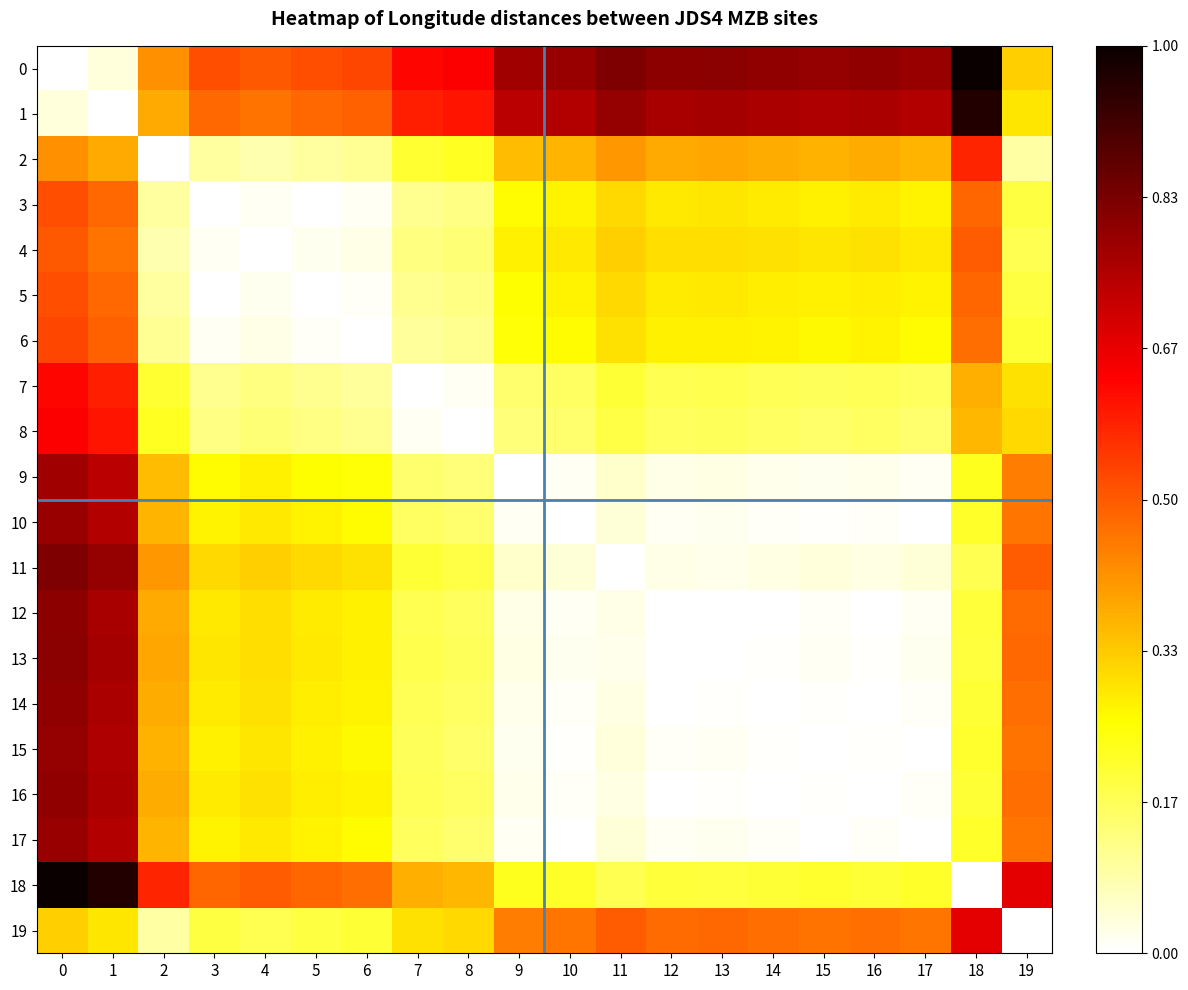

Reading right to left, list all the values displayed in this chart.

0: 19=0.3	18=1.0	17=0.8	16=0.8	15=0.8	14=0.8	13=0.8	12=0.8	11=0.8	10=0.8	9=0.8	8=0.6	7=0.6	6=0.5	5=0.5	4=0.5	3=0.5	2=0.4	1=0.0	0=0.0
1: 19=0.3	18=1.0	17=0.7	16=0.8	15=0.8	14=0.8	13=0.8	12=0.8	11=0.8	10=0.7	9=0.7	8=0.6	7=0.6	6=0.5	5=0.5	4=0.5	3=0.5	2=0.4	1=0.0	0=0.0
2: 19=0.1	18=0.6	17=0.4	16=0.4	15=0.4	14=0.4	13=0.4	12=0.4	11=0.4	10=0.4	9=0.4	8=0.2	7=0.2	6=0.1	5=0.1	4=0.1	3=0.1	2=0.0	1=0.4	0=0.4
3: 19=0.2	18=0.5	17=0.3	16=0.3	15=0.3	14=0.3	13=0.3	12=0.3	11=0.3	10=0.3	9=0.3	8=0.1	7=0.1	6=0.0	5=0.0	4=0.0	3=0.0	2=0.1	1=0.5	0=0.5
4: 19=0.2	18=0.5	17=0.3	16=0.3	15=0.3	14=0.3	13=0.3	12=0.3	11=0.3	10=0.3	9=0.3	8=0.1	7=0.1	6=0.0	5=0.0	4=0.0	3=0.0	2=0.1	1=0.5	0=0.5
5: 19=0.2	18=0.5	17=0.3	16=0.3	15=0.3	14=0.3	13=0.3	12=0.3	11=0.3	10=0.3	9=0.3	8=0.1	7=0.1	6=0.0	5=0.0	4=0.0	3=0.0	2=0.1	1=0.5	0=0.5
6: 19=0.2	18=0.5	17=0.3	16=0.3	15=0.3	14=0.3	13=0.3	12=0.3	11=0.3	10=0.3	9=0.2	8=0.1	7=0.1	6=0.0	5=0.0	4=0.0	3=0.0	2=0.1	1=0.5	0=0.5
7: 19=0.3	18=0.4	17=0.2	16=0.2	15=0.2	14=0.2	13=0.2	12=0.2	11=0.2	10=0.2	9=0.1	8=0.0	7=0.0	6=0.1	5=0.1	4=0.1	3=0.1	2=0.2	1=0.6	0=0.6
8: 19=0.3	18=0.4	17=0.1	16=0.2	15=0.2	14=0.2	13=0.2	12=0.2	11=0.2	10=0.1	9=0.1	8=0.0	7=0.0	6=0.1	5=0.1	4=0.1	3=0.1	2=0.2	1=0.6	0=0.6
9: 19=0.4	18=0.2	17=0.0	16=0.0	15=0.0	14=0.0	13=0.0	12=0.0	11=0.1	10=0.0	9=0.0	8=0.1	7=0.1	6=0.2	5=0.3	4=0.3	3=0.3	2=0.4	1=0.7	0=0.8
10: 19=0.5	18=0.2	17=0.0	16=0.0	15=0.0	14=0.0	13=0.0	12=0.0	11=0.0	10=0.0	9=0.0	8=0.1	7=0.2	6=0.3	5=0.3	4=0.3	3=0.3	2=0.4	1=0.7	0=0.8
11: 19=0.5	18=0.2	17=0.0	16=0.0	15=0.0	14=0.0	13=0.0	12=0.0	11=0.0	10=0.0	9=0.1	8=0.2	7=0.2	6=0.3	5=0.3	4=0.3	3=0.3	2=0.4	1=0.8	0=0.8
12: 19=0.5	18=0.2	17=0.0	16=0.0	15=0.0	14=0.0	13=0.0	12=0.0	11=0.0	10=0.0	9=0.0	8=0.2	7=0.2	6=0.3	5=0.3	4=0.3	3=0.3	2=0.4	1=0.8	0=0.8
13: 19=0.5	18=0.2	17=0.0	16=0.0	15=0.0	14=0.0	13=0.0	12=0.0	11=0.0	10=0.0	9=0.0	8=0.2	7=0.2	6=0.3	5=0.3	4=0.3	3=0.3	2=0.4	1=0.8	0=0.8
14: 19=0.5	18=0.2	17=0.0	16=0.0	15=0.0	14=0.0	13=0.0	12=0.0	11=0.0	10=0.0	9=0.0	8=0.2	7=0.2	6=0.3	5=0.3	4=0.3	3=0.3	2=0.4	1=0.8	0=0.8
15: 19=0.5	18=0.2	17=0.0	16=0.0	15=0.0	14=0.0	13=0.0	12=0.0	11=0.0	10=0.0	9=0.0	8=0.2	7=0.2	6=0.3	5=0.3	4=0.3	3=0.3	2=0.4	1=0.8	0=0.8
16: 19=0.5	18=0.2	17=0.0	16=0.0	15=0.0	14=0.0	13=0.0	12=0.0	11=0.0	10=0.0	9=0.0	8=0.2	7=0.2	6=0.3	5=0.3	4=0.3	3=0.3	2=0.4	1=0.8	0=0.8
17: 19=0.5	18=0.2	17=0.0	16=0.0	15=0.0	14=0.0	13=0.0	12=0.0	11=0.0	10=0.0	9=0.0	8=0.1	7=0.2	6=0.3	5=0.3	4=0.3	3=0.3	2=0.4	1=0.7	0=0.8
18: 19=0.7	18=0.0	17=0.2	16=0.2	15=0.2	14=0.2	13=0.2	12=0.2	11=0.2	10=0.2	9=0.2	8=0.4	7=0.4	6=0.5	5=0.5	4=0.5	3=0.5	2=0.6	1=1.0	0=1.0
19: 19=0.0	18=0.7	17=0.5	16=0.5	15=0.5	14=0.5	13=0.5	12=0.5	11=0.5	10=0.5	9=0.4	8=0.3	7=0.3	6=0.2	5=0.2	4=0.2	3=0.2	2=0.1	1=0.3	0=0.3